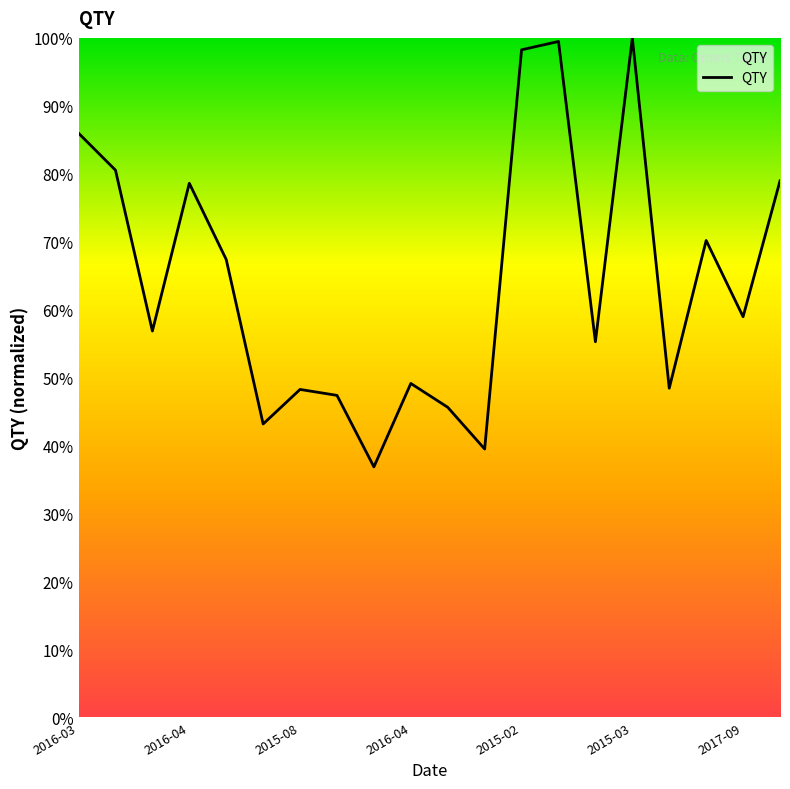

What is the difference between the maximum and minimum values?

63.2